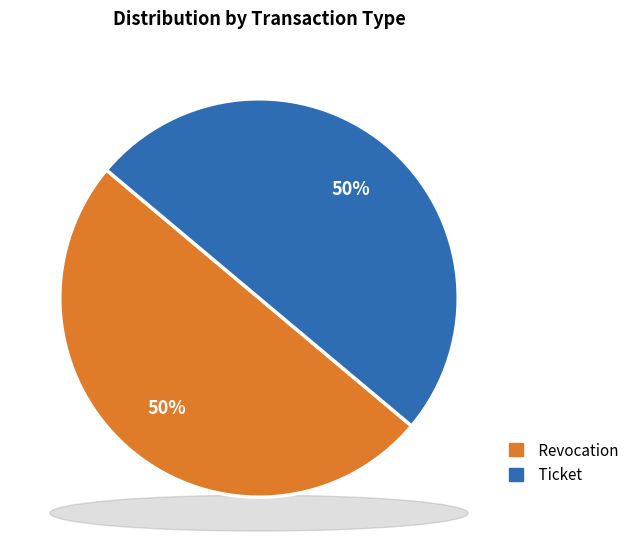

Do Revocation and Ticket together represent more than half of the pie?

Yes